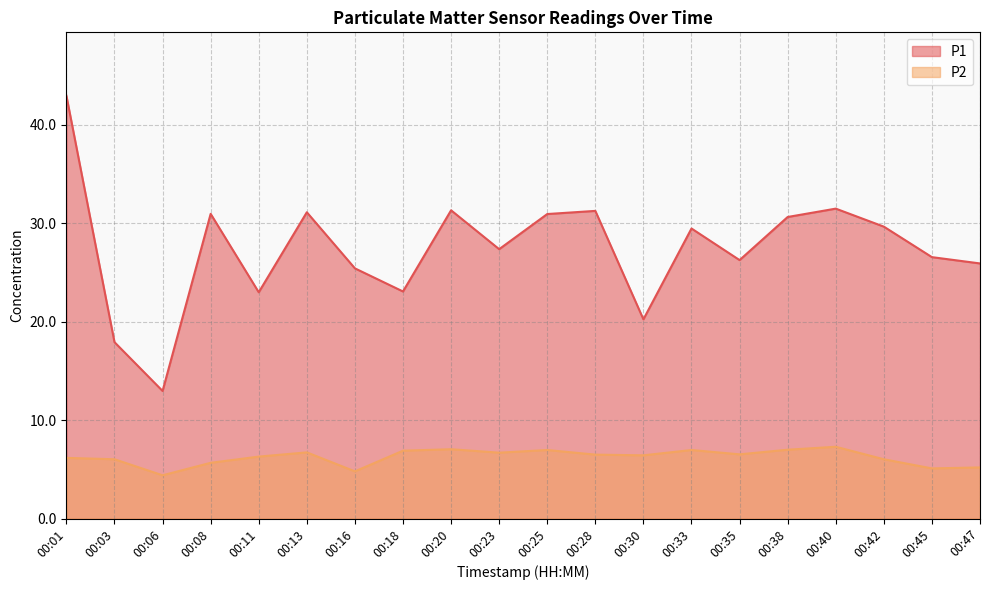

What is the sum of the P1 values at 00:08 and 00:18?

54.0